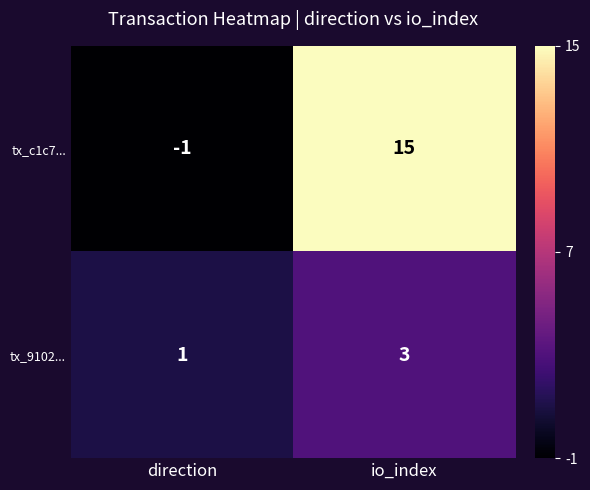

Is it true that tx_c1c7... equals 15 at io_index?

True